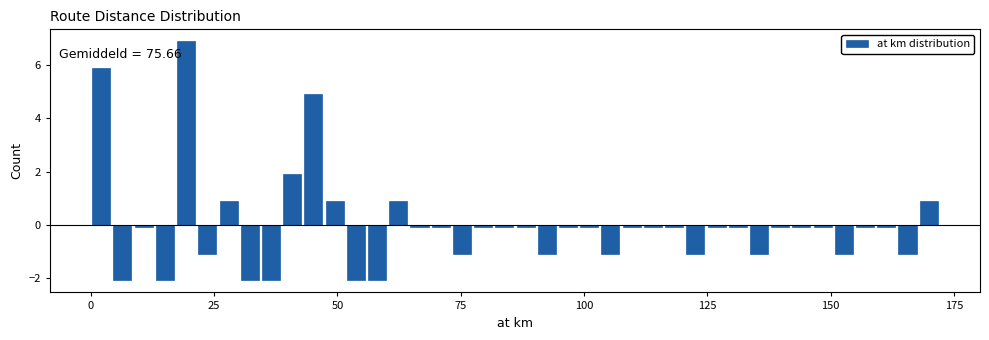

Around what value on the x-axis is the tallest bar? Give the approximate position of its centre, as read against the axis.

20